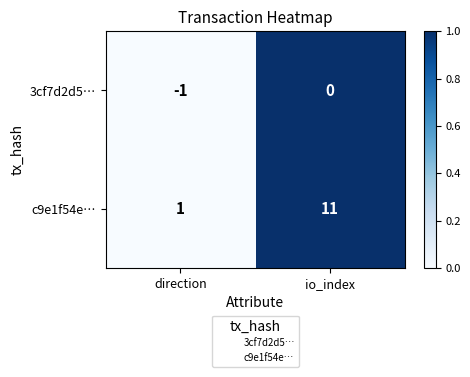

Is it true that 3cf7d2d5… equals 0 at io_index?

True